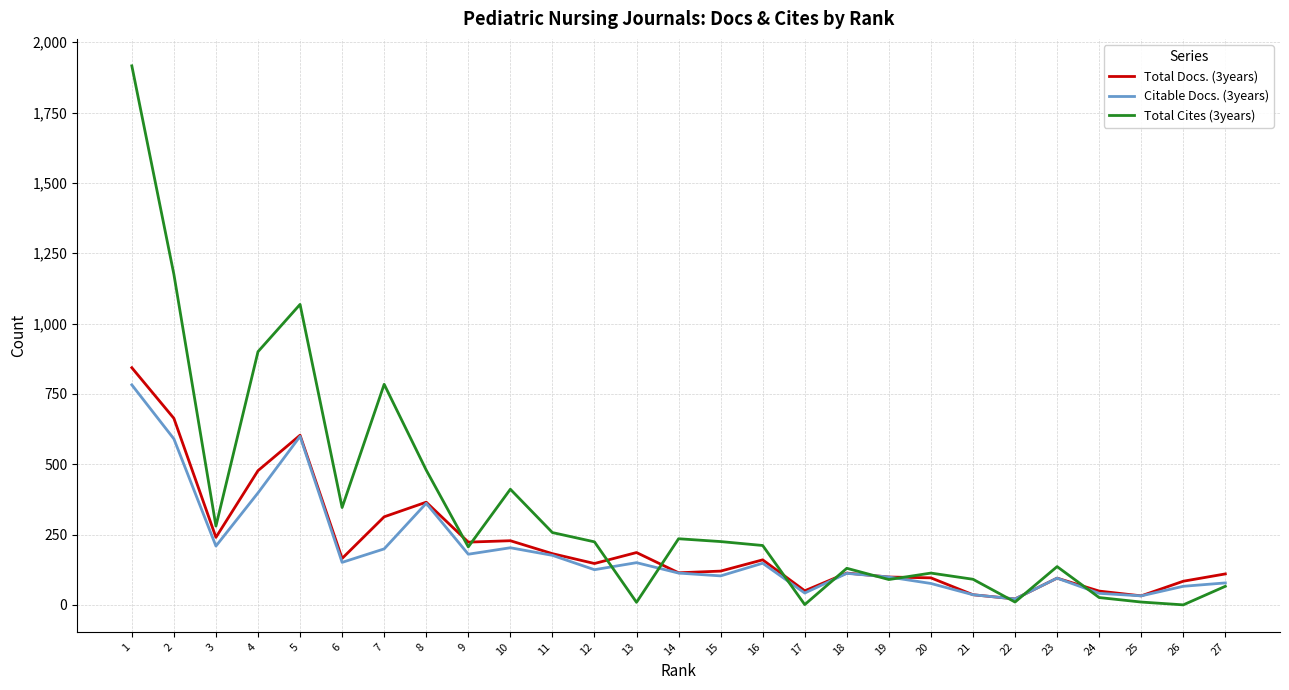

Between 7 and 17, which series saw the biggest shift?

Total Cites (3years)